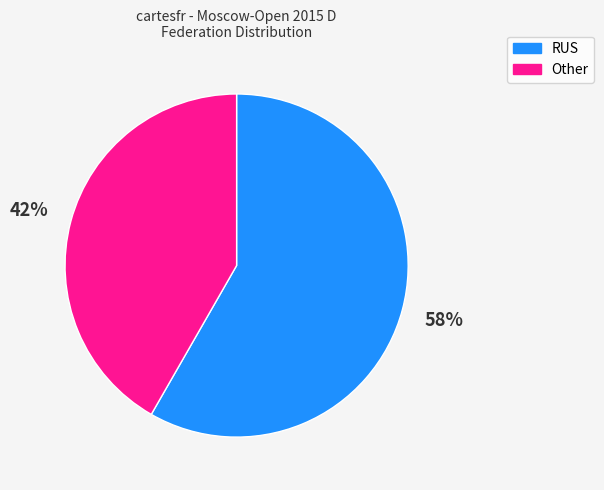

Which category has the biggest portion of the pie?

RUS